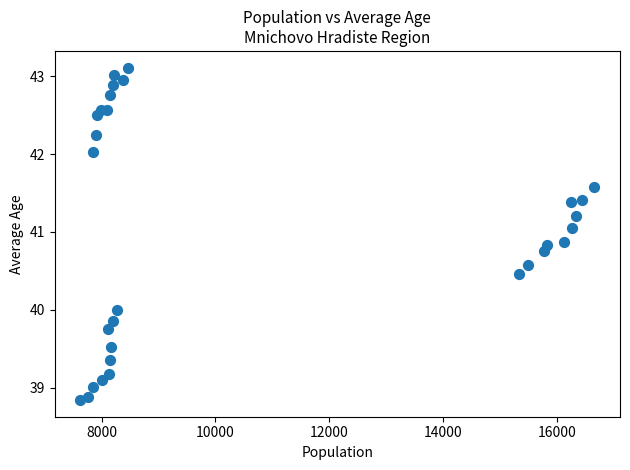

What is the range of Y values (max minus min)?

4.3